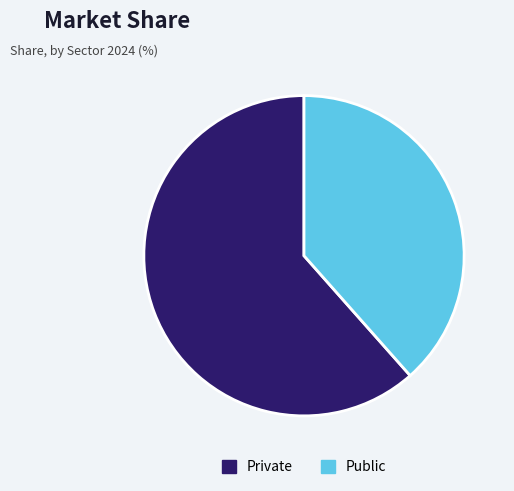

Count the number of slices in the pie.

2